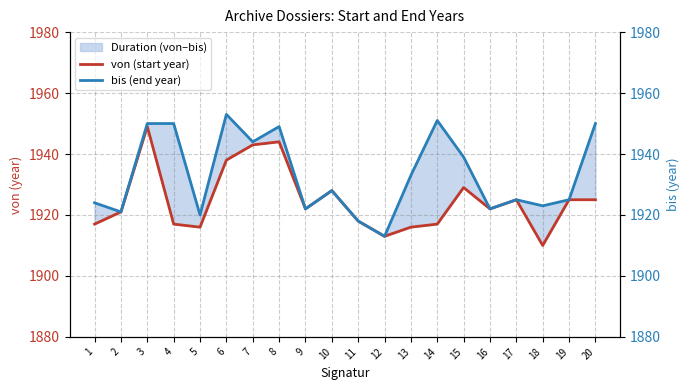

Rank the series at 17 from highest to lowest value.

von (start year), bis (end year)